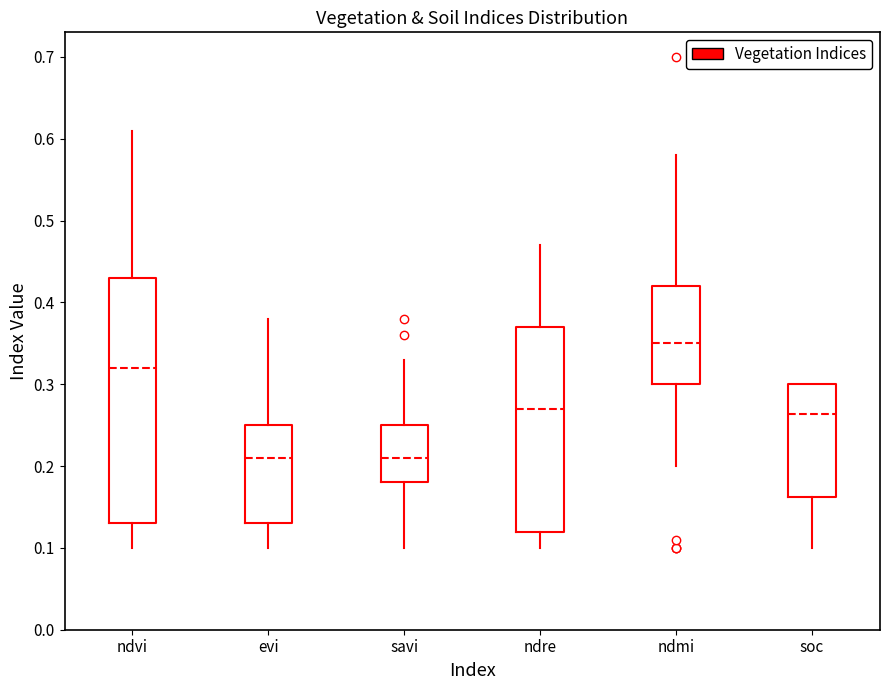

Reading left to right, read every box against the y-axis: the position of its median line, the range the box covers, and the ends of its whiskers. The values are not printed on the chart, so give them approximately, as read against the axis.

ndvi: median 0.32, box 0.13 to 0.43, whiskers 0.10 to 0.61
evi: median 0.21, box 0.13 to 0.25, whiskers 0.10 to 0.38
savi: median 0.21, box 0.18 to 0.25, whiskers 0.10 to 0.33
ndre: median 0.27, box 0.12 to 0.37, whiskers 0.10 to 0.47
ndmi: median 0.35, box 0.30 to 0.42, whiskers 0.20 to 0.58
soc: median 0.26, box 0.16 to 0.30, whiskers 0.10 to 0.30